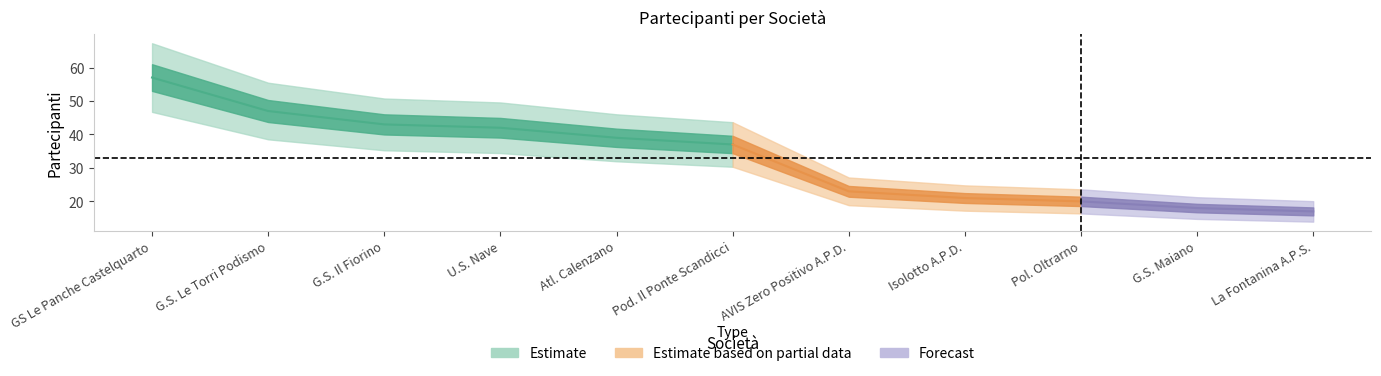

True or false: the data shows 43 at G.S. Il Fiorino.

True